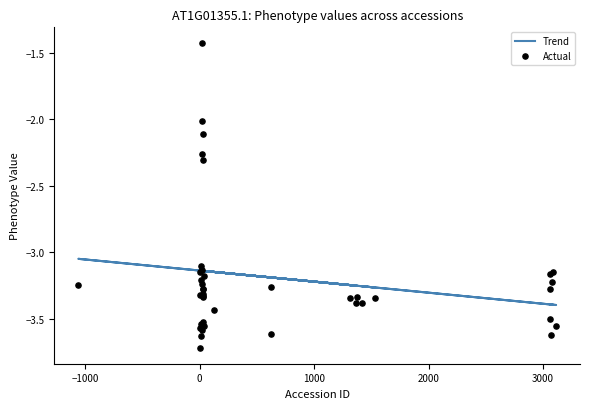

Which series reaches the maximum Y coordinate?

Actual